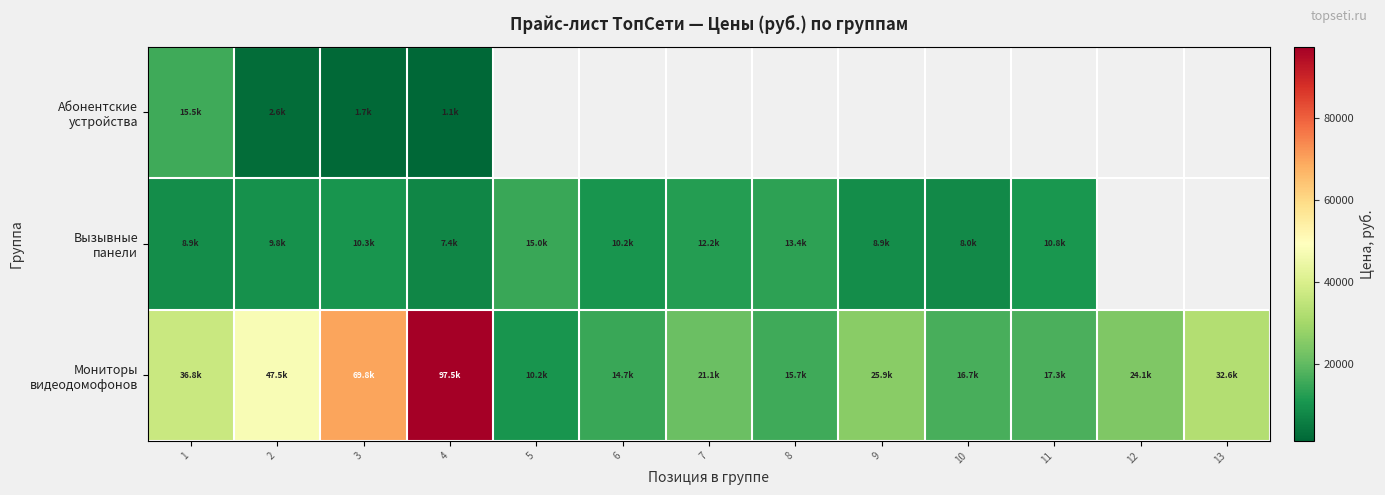

Where is Вызывные панели nearest to the value 11217?

11